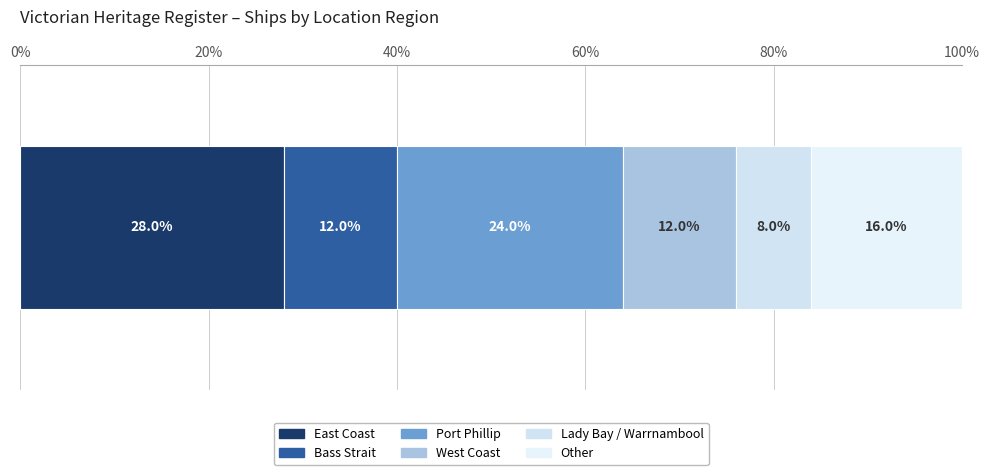

How many series are shown in this chart?

6